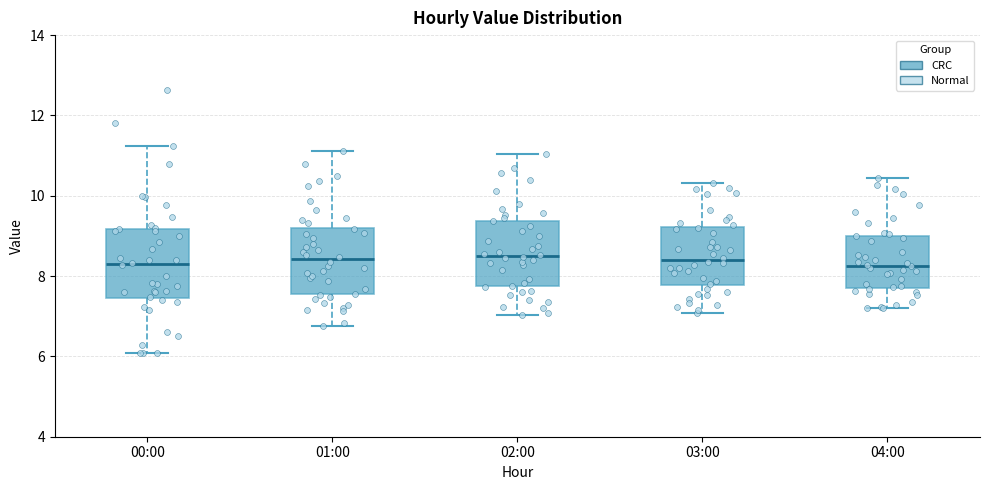

Where is the lower edge of the box for 01:00 on the y-axis? The values are not printed on the chart, so give them approximately, as read against the axis.

7.6